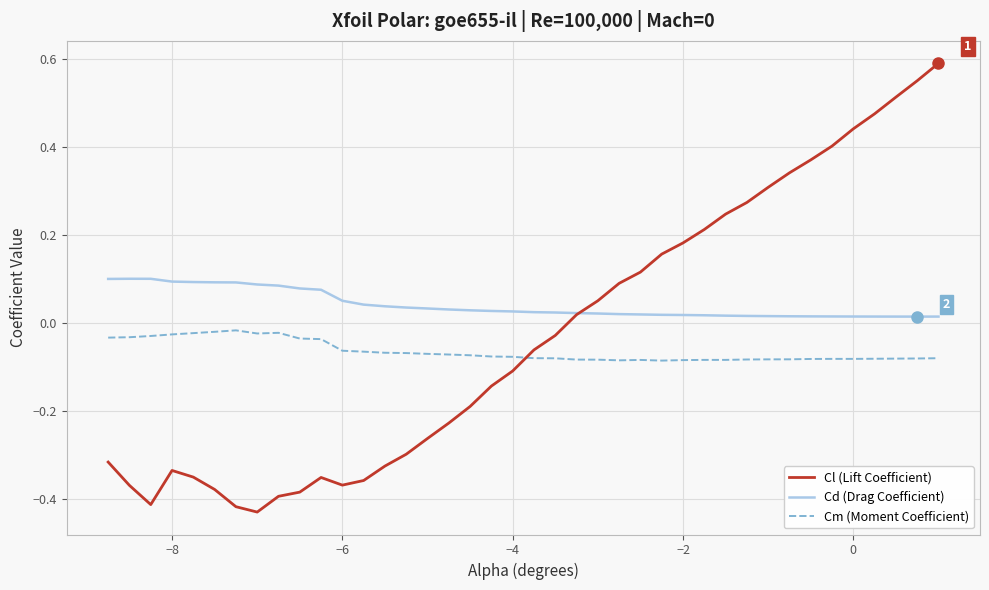

What is the difference between the maximum and minimum values in the Cl (Lift Coefficient) series?

1.0